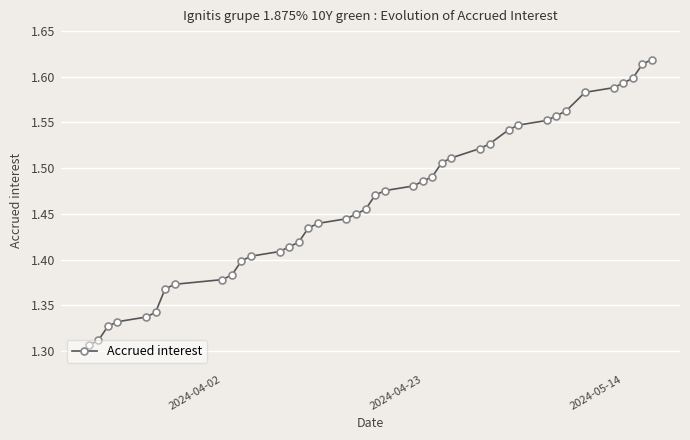

How many values are between 1 and 2?

40